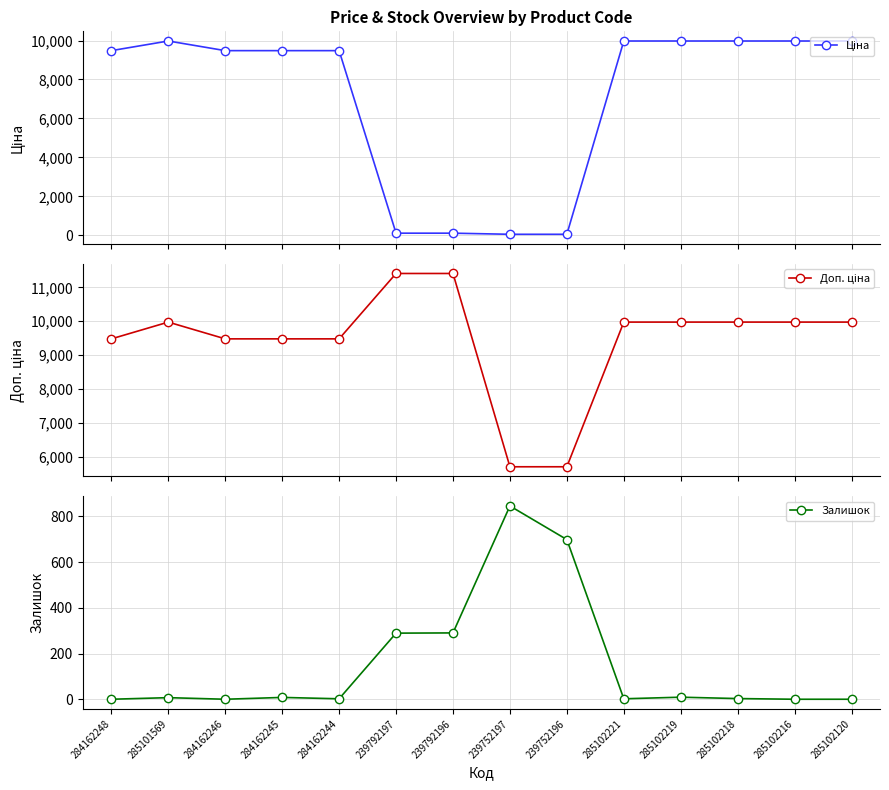

Between 239792197 and 285102221, which series saw the biggest shift?

Ціна